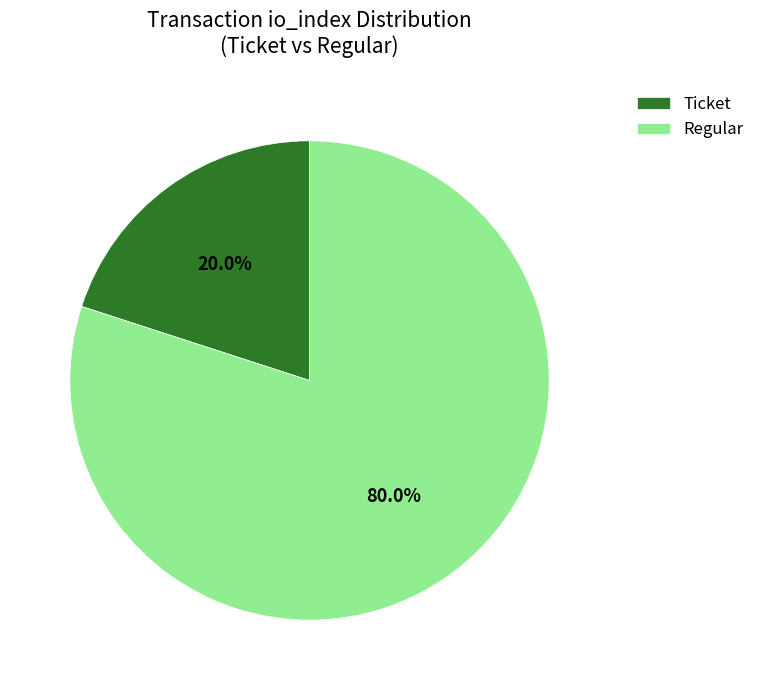

What is the majority slice?

Regular